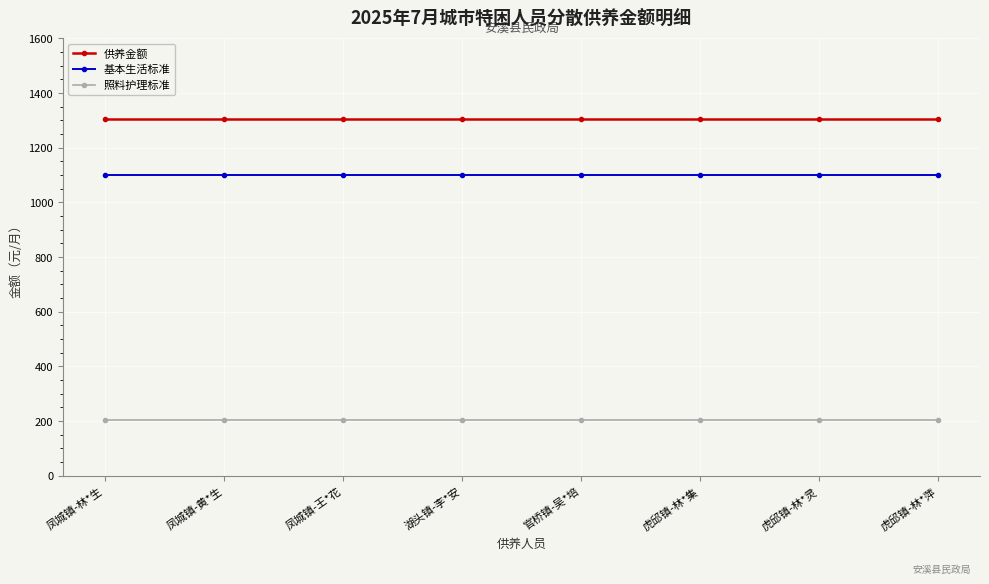

List the series in order of their peak value, lowest first.

照料护理标准, 基本生活标准, 供养金额